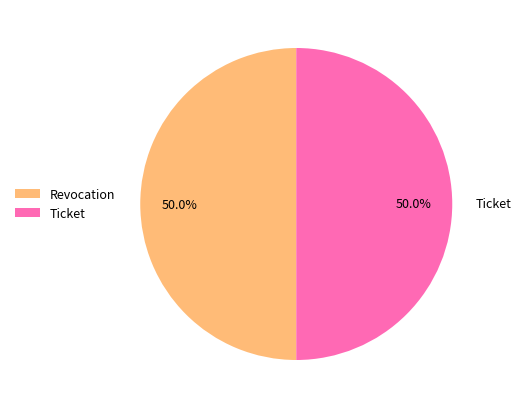

What portion of the pie excludes Ticket?

50.0%